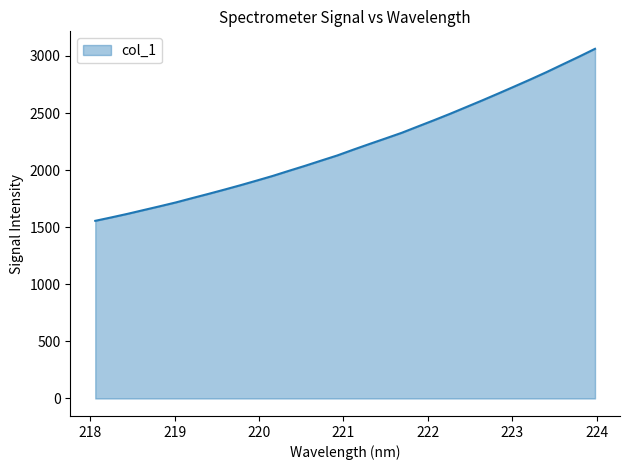

What is the smallest value displayed?

1556.0